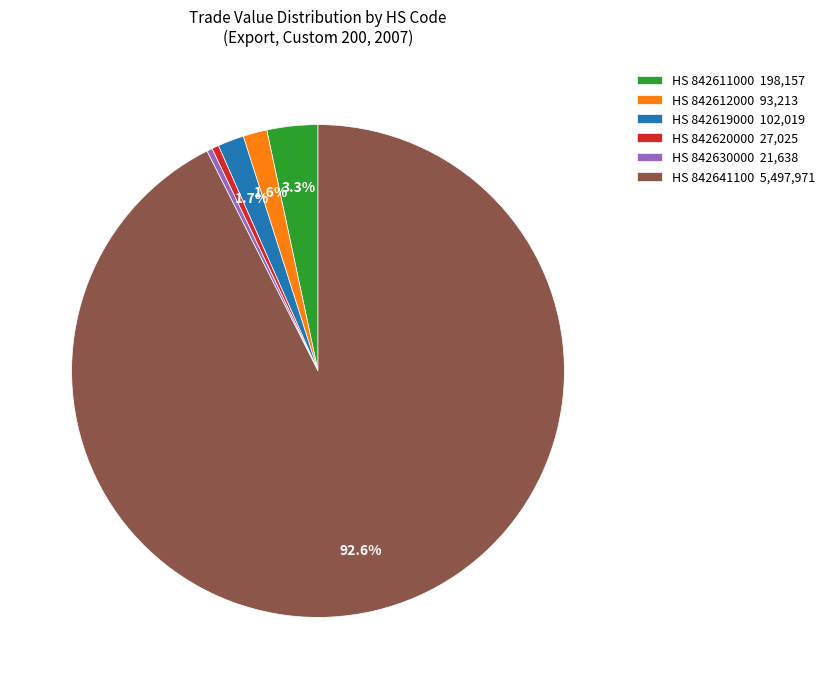

Is the sum of HS 842630000 21,638 and HS 842612000 93,213 greater than half?

No